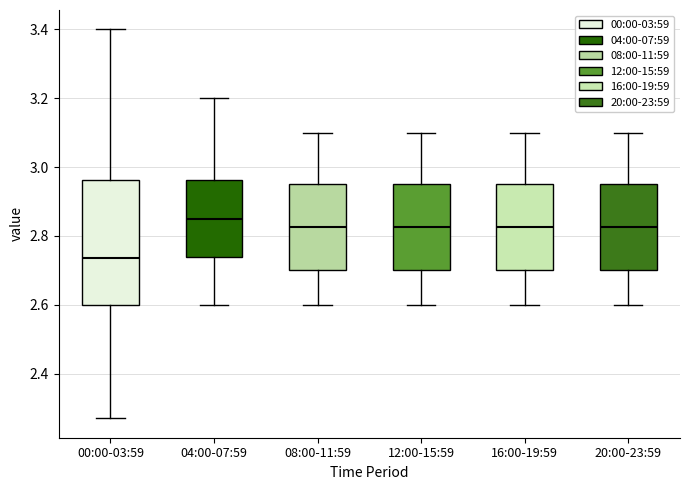

Where does the median line of the box for 00:00-03:59 sit on the y-axis? The values are not printed on the chart, so give them approximately, as read against the axis.

2.74